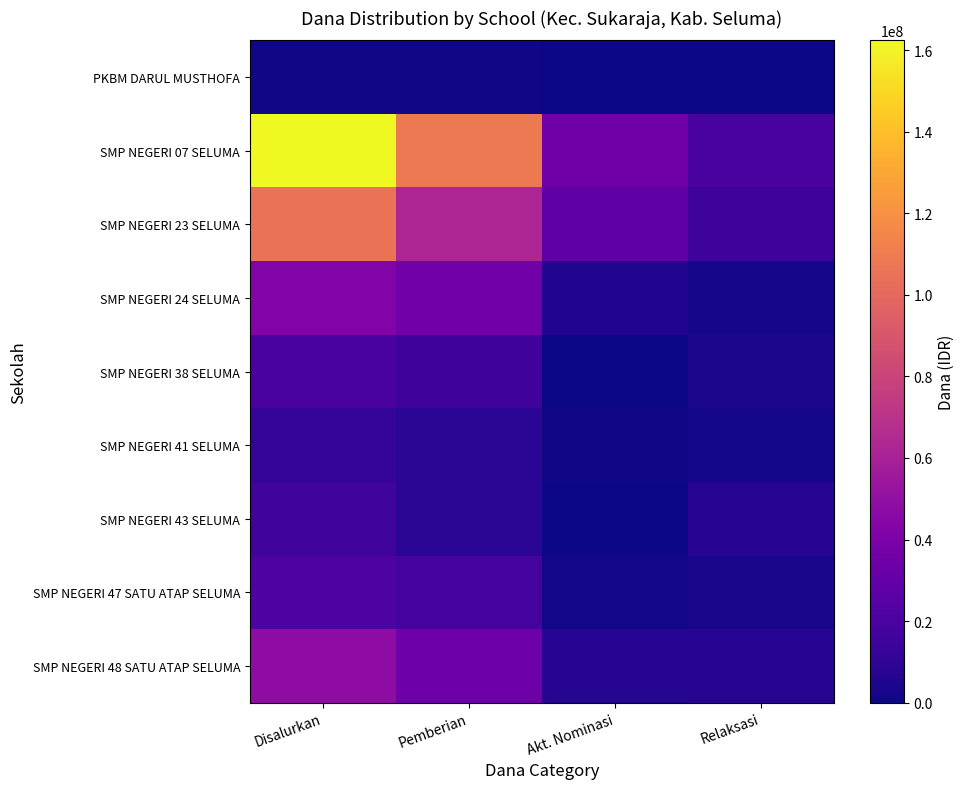

List the series in order of their peak value, lowest first.

PKBM DARUL MUSTHOFA, SMP NEGERI 41 SELUMA, SMP NEGERI 43 SELUMA, SMP NEGERI 38 SELUMA, SMP NEGERI 47 SATU ATAP SELUMA, SMP NEGERI 24 SELUMA, SMP NEGERI 48 SATU ATAP SELUMA, SMP NEGERI 23 SELUMA, SMP NEGERI 07 SELUMA